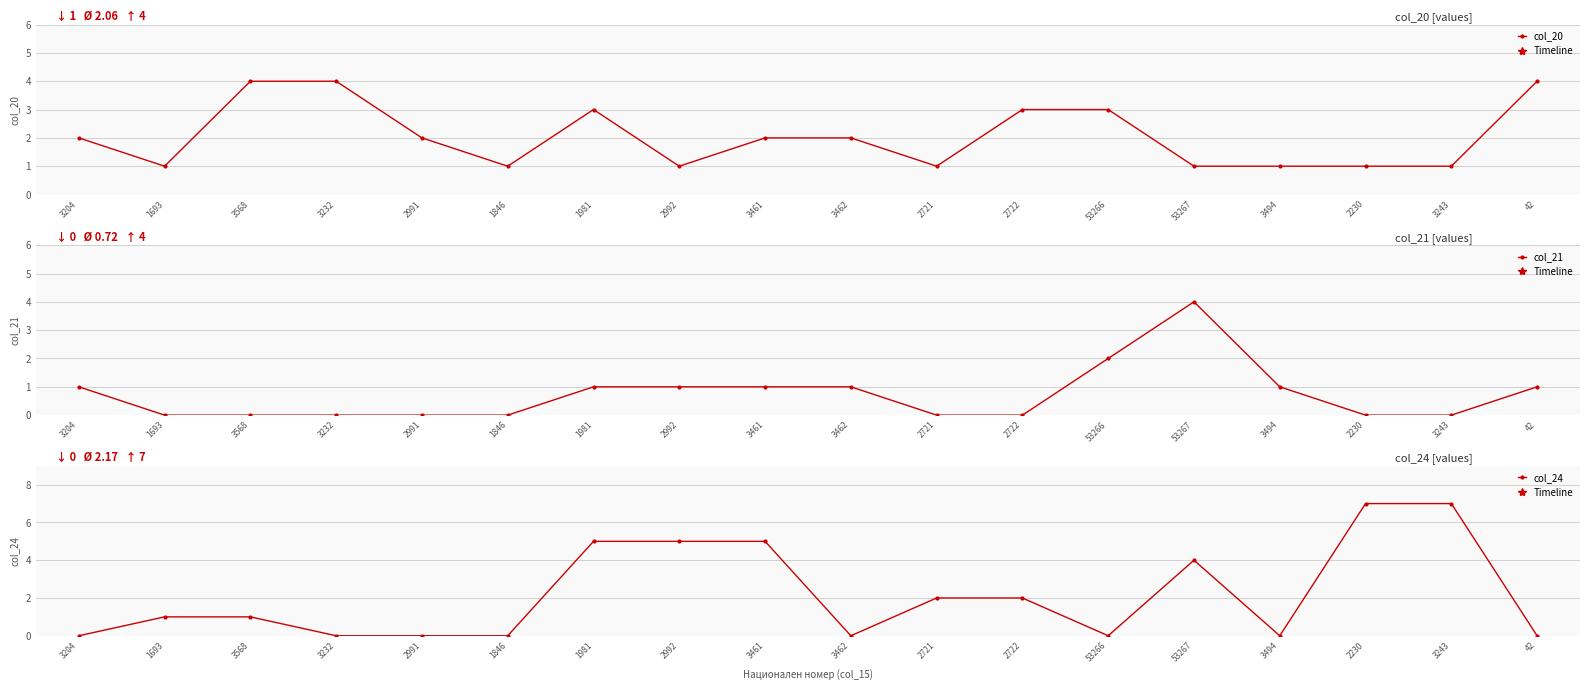

Which has a higher value, 2991 or 3243?

2991